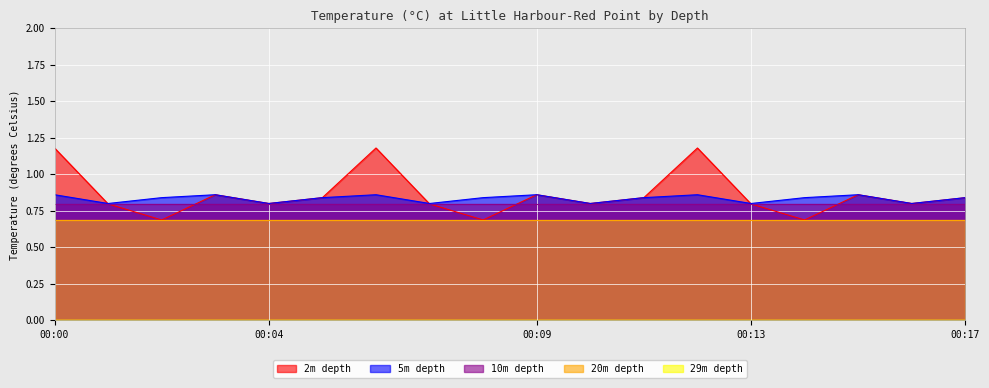

The 10m depth series shows 0.8 at 2019-04-19 00:06. True or false?

True